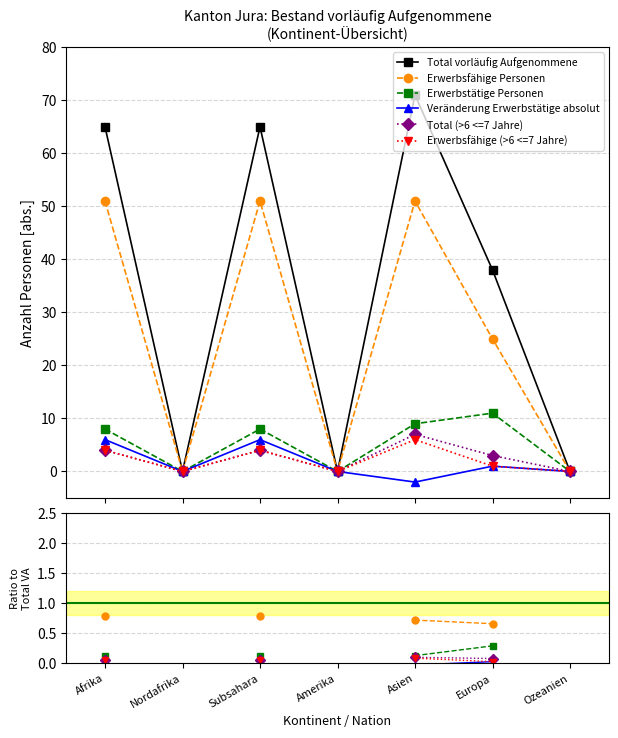

Rank the series by their maximum value, from highest to lowest.

Total vorläufig Aufgenommene, Erwerbsfähige Personen, Erwerbstätige Personen, Total (>6 <=7 Jahre), Veränderung Erwerbstätige absolut, Erwerbsfähige (>6 <=7 Jahre)